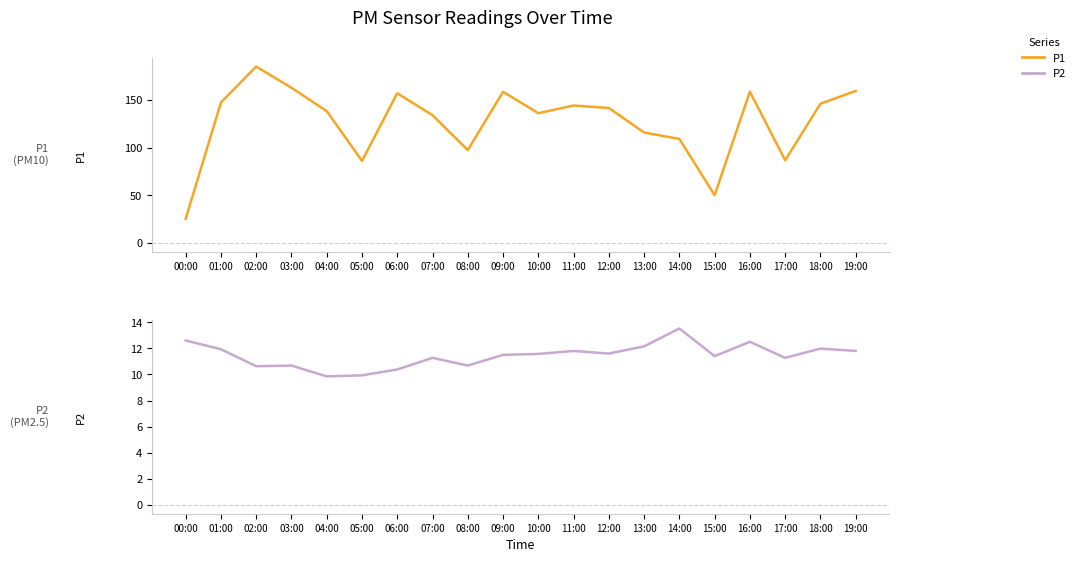

How many lines are shown in the chart?

2